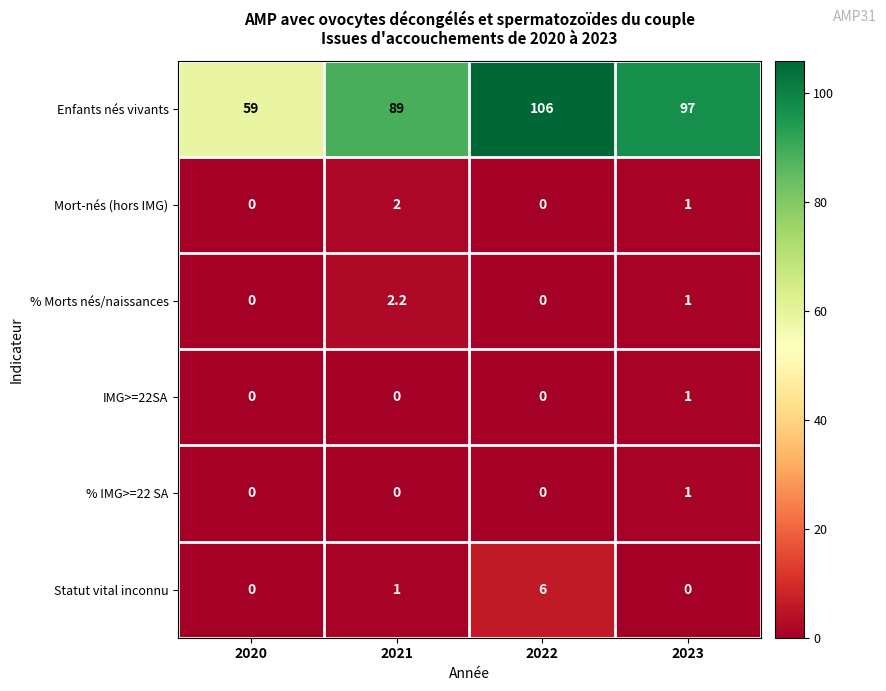

At which category is the sum across all series the highest?

2022